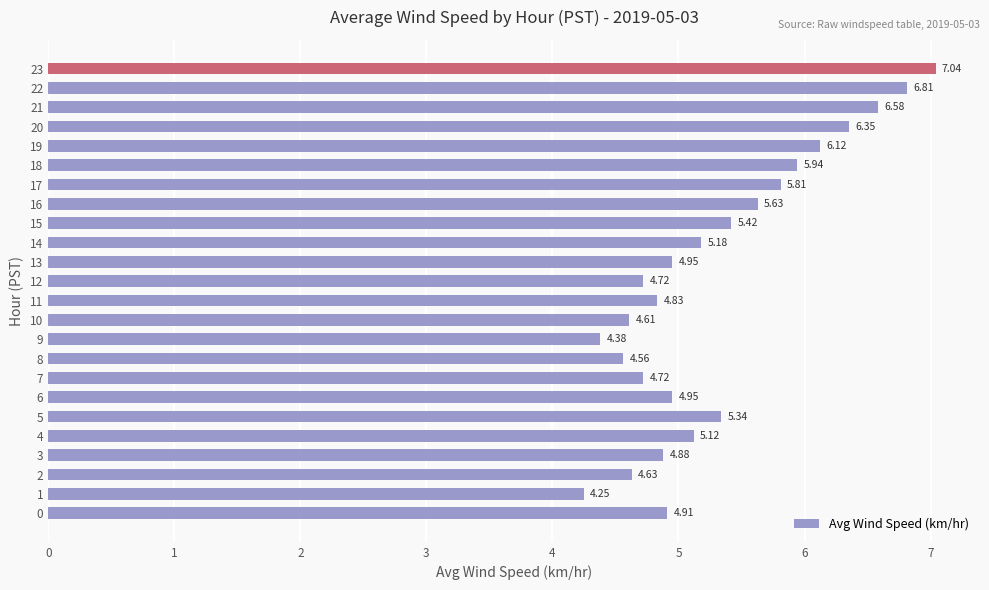

What is the difference between the maximum and minimum values?

2.8